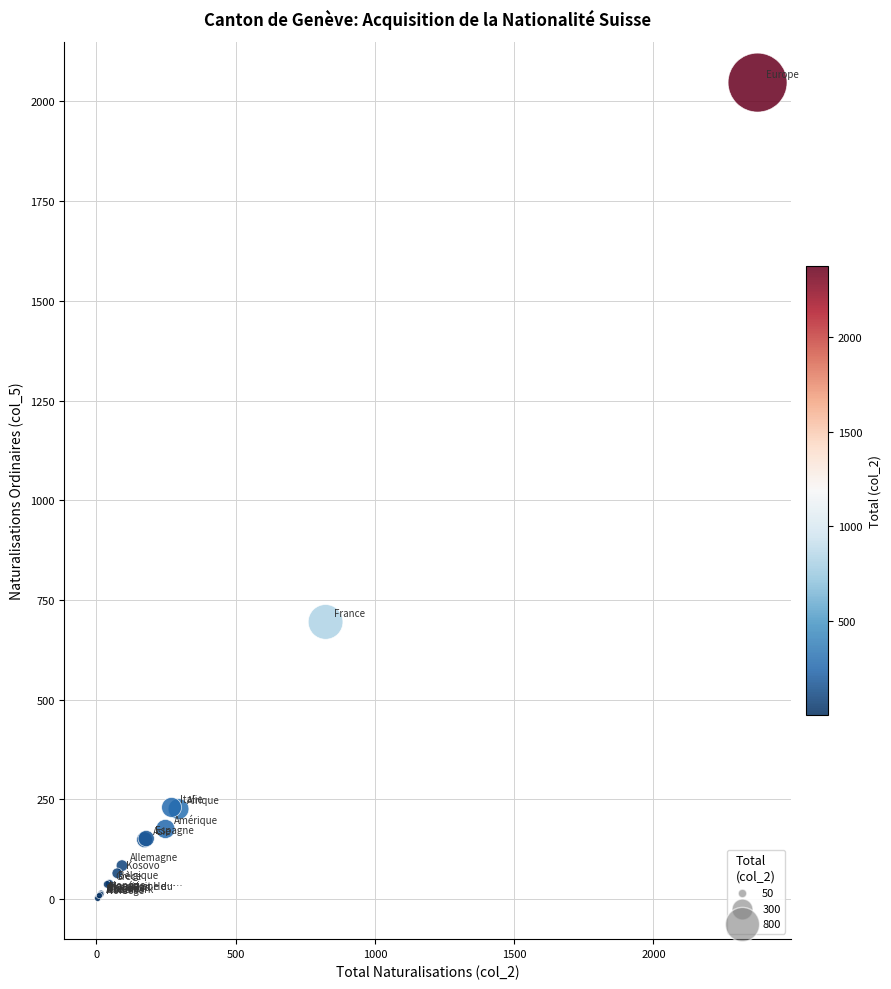

What Y value in the scatter plot is closest to 1024?

695